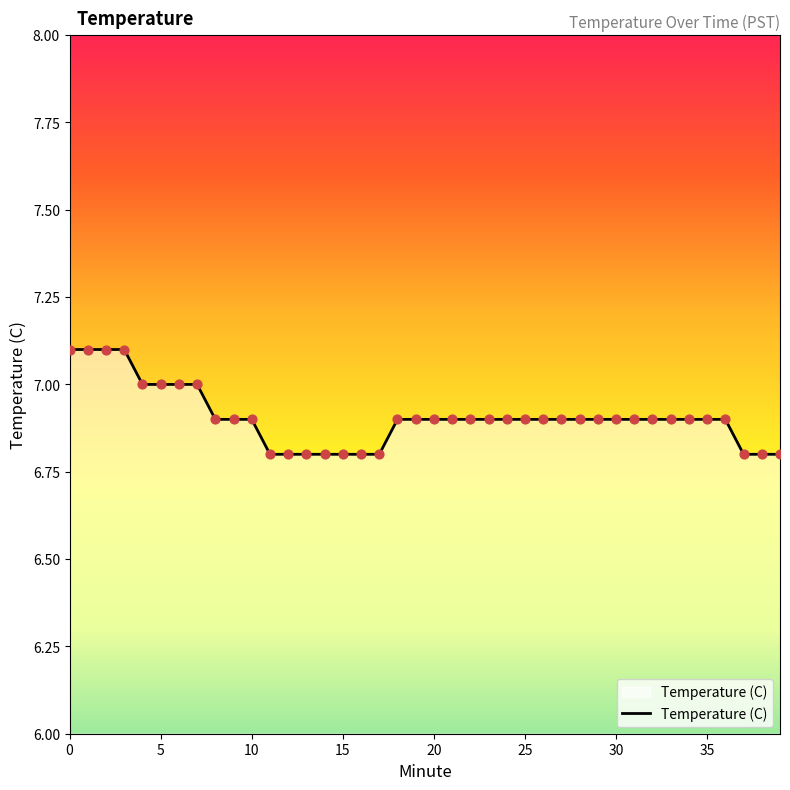

What is the difference between the maximum and minimum values?

0.3